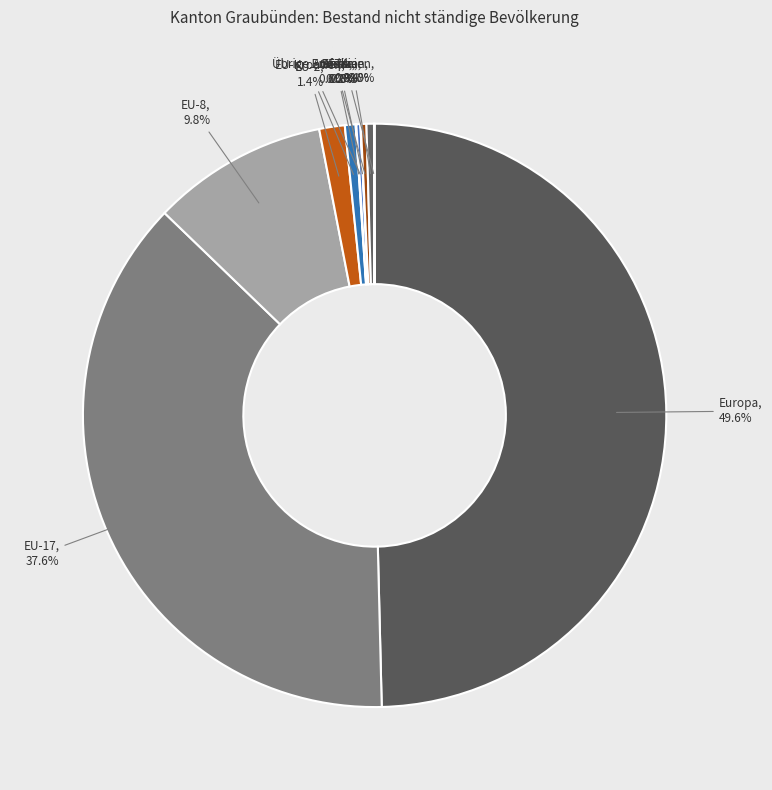

To the nearest percent, what is the difference between the largest and smallest slice percentages?

50%